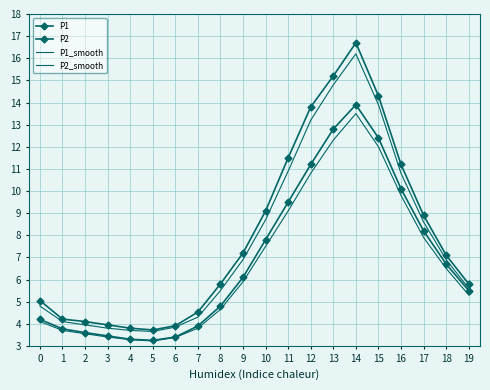

What is the difference between the P1 values at 17 and 10?

0.2